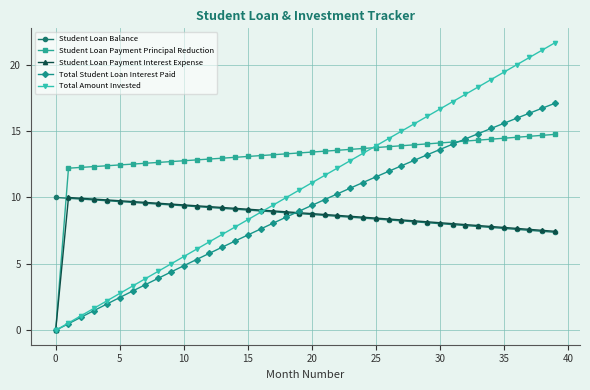

What is the maximum value for Total Amount Invested?

21.6